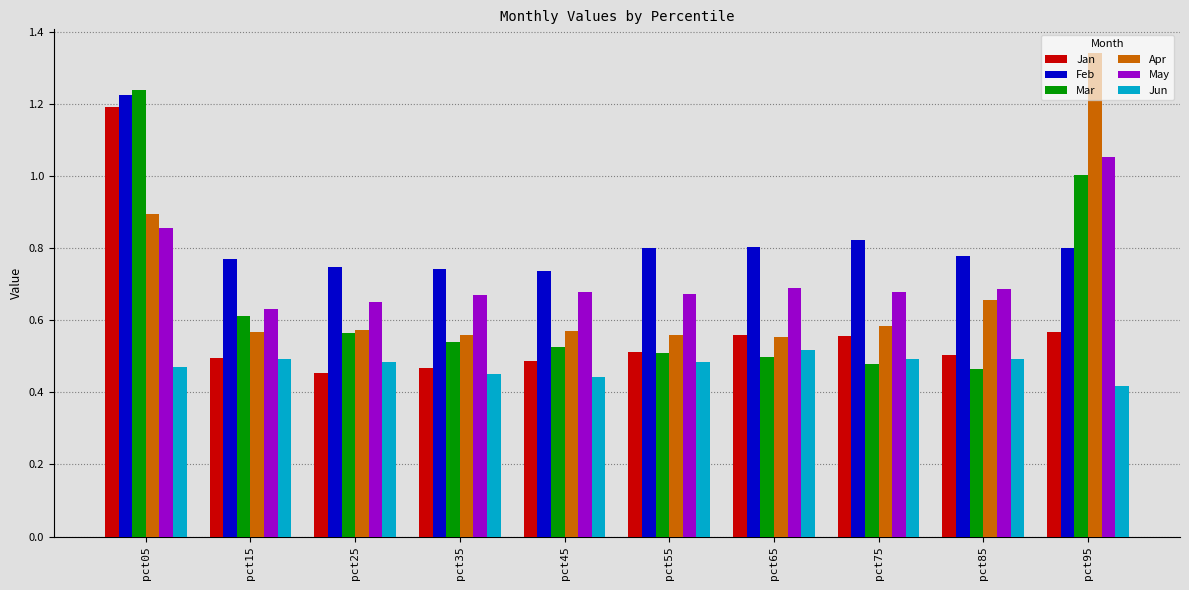

Which label corresponds to the largest value in the chart?

pct95